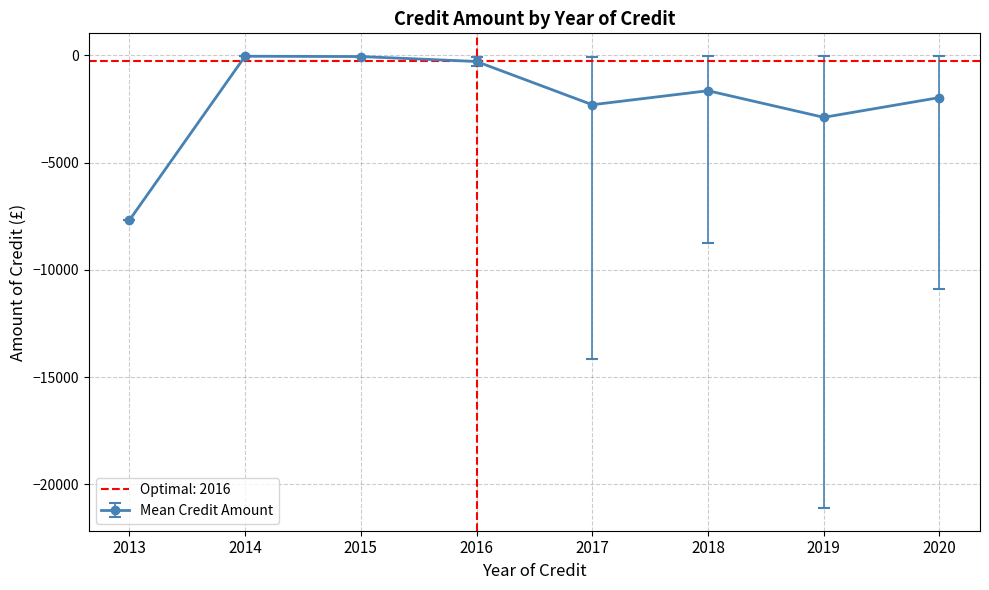

What is the sum of all values?

-82514.4